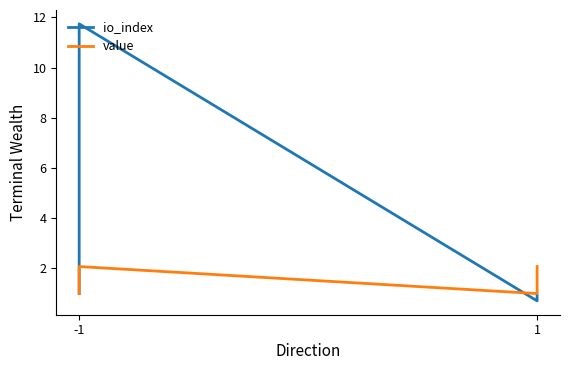

How many values in the value series are below 2?

2